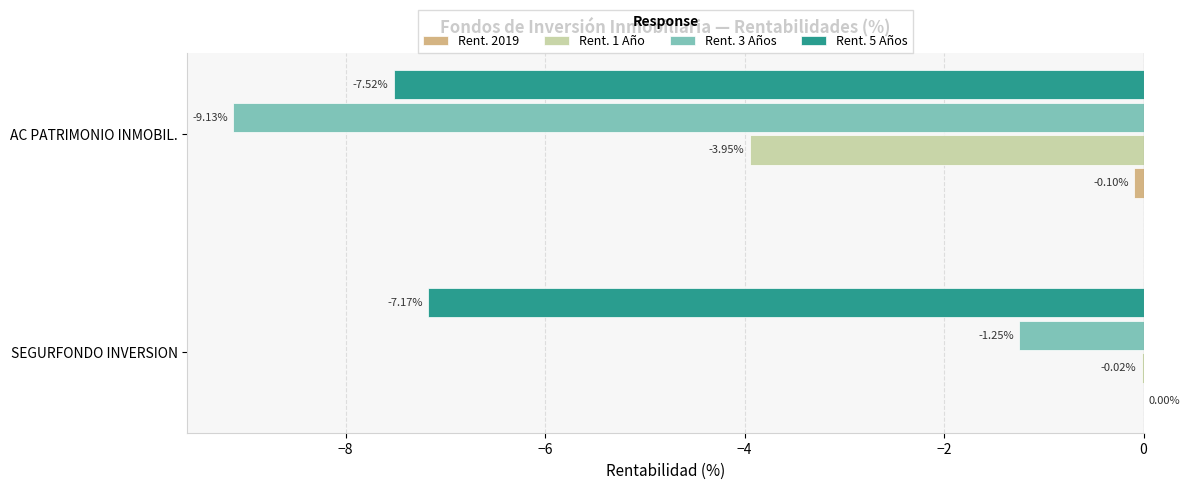

Is the value of Rent. 2019 at SEGURFONDO INVERSION greater than the value of Rent. 5 Años at SEGURFONDO INVERSION?

Yes